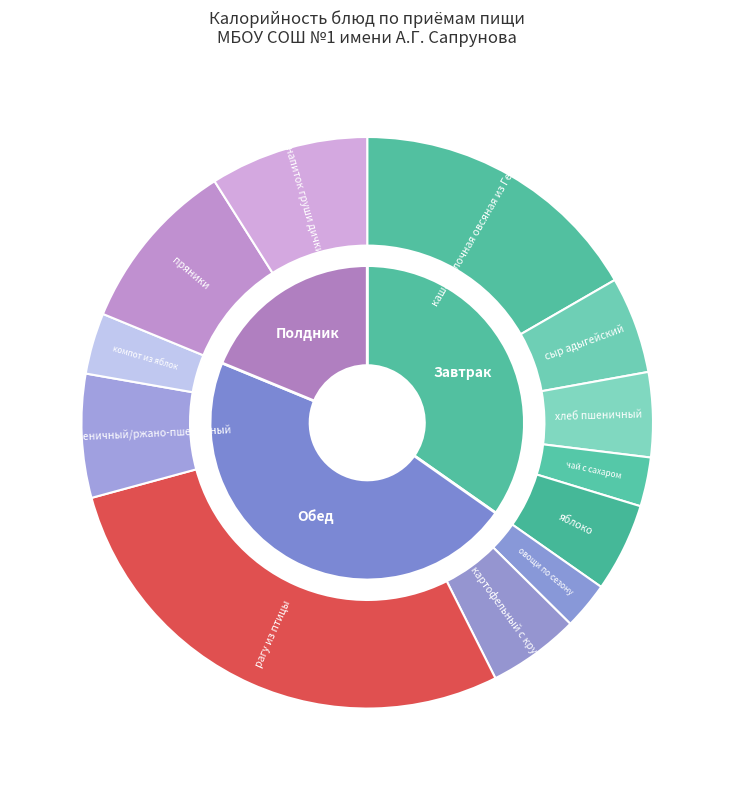

Which slice is the smallest?

овощи по сезону